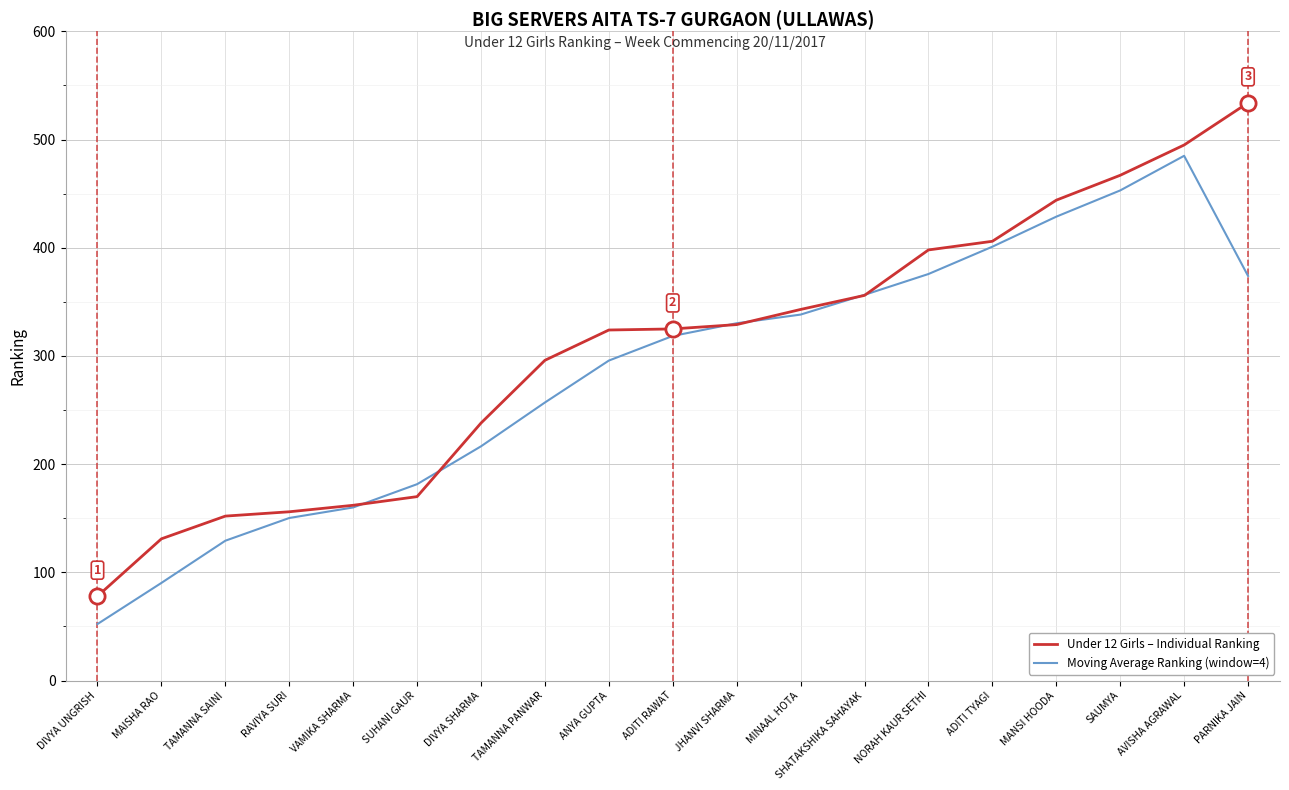

What are all the series names shown in the legend?

Under 12 Girls – Individual Ranking, Moving Average Ranking (window=4)